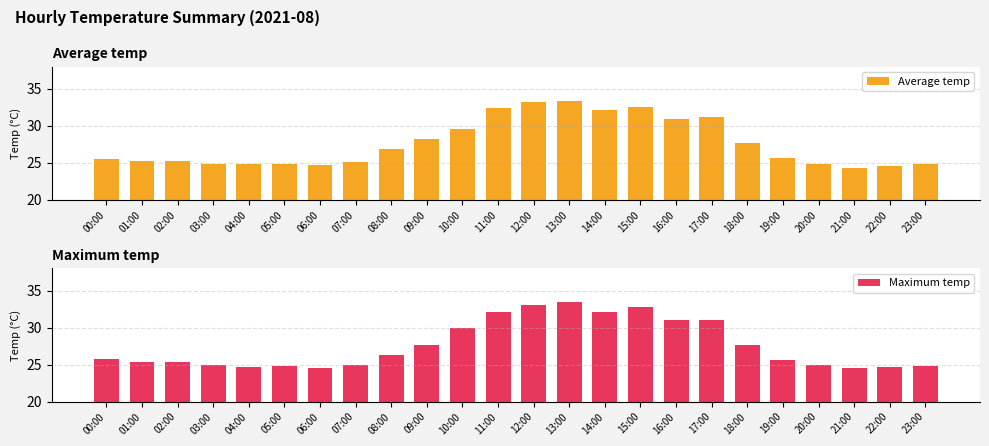

Is it true that Average temp equals 21.2 at 17:00?

False